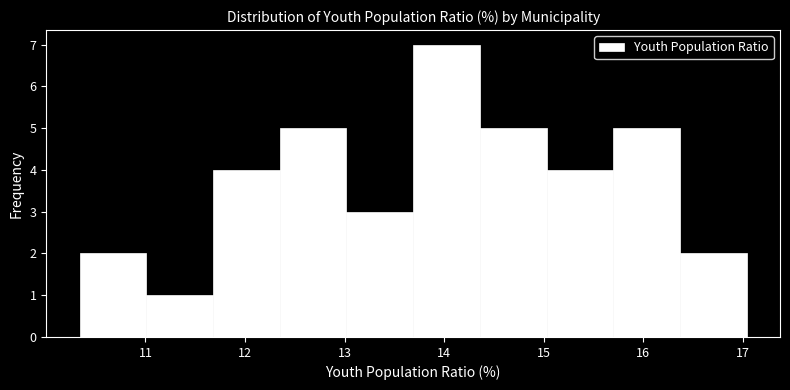

How tall is the bar that spans 15.7 to 16.4 on the x-axis? Neither the bar edges nor the heights are printed on the chart, so give them approximately, as read against the axes.

5